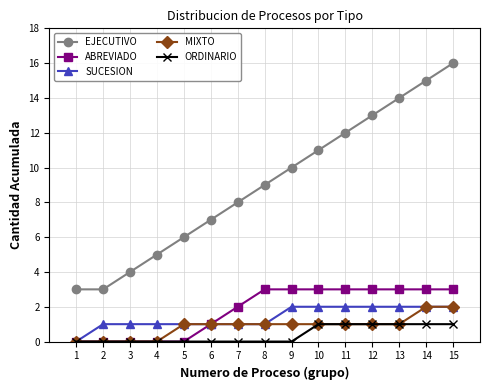

What are all the series names shown in the legend?

EJECUTIVO, ABREVIADO, SUCESION, MIXTO, ORDINARIO